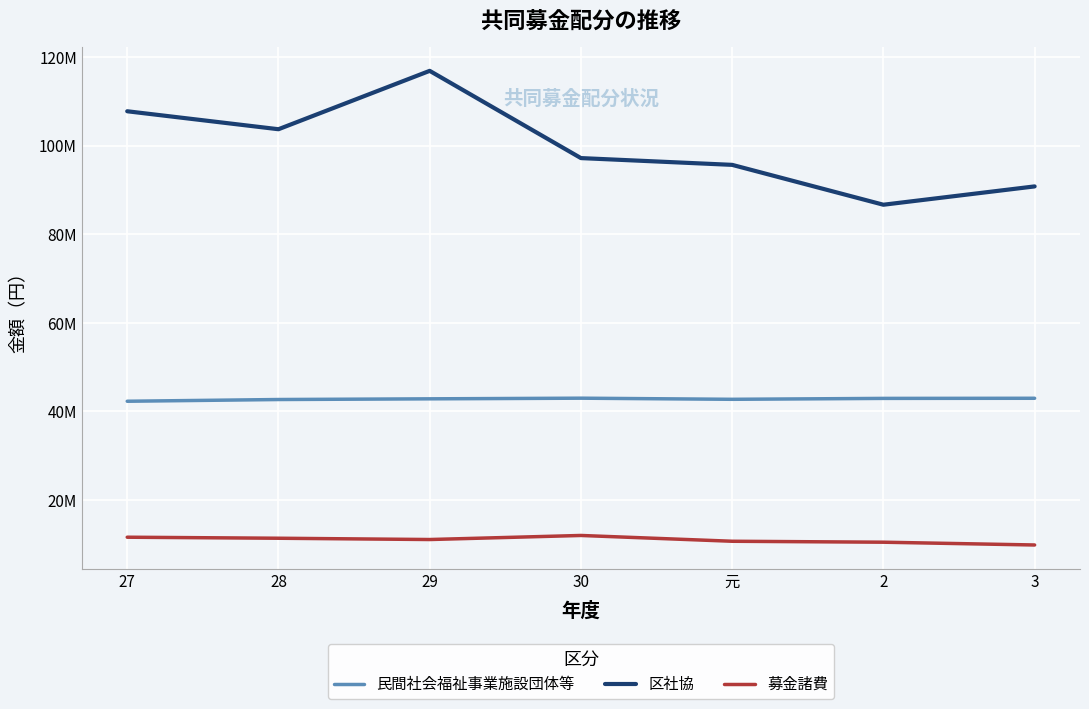

Which series has the largest total across all categories?

区社協